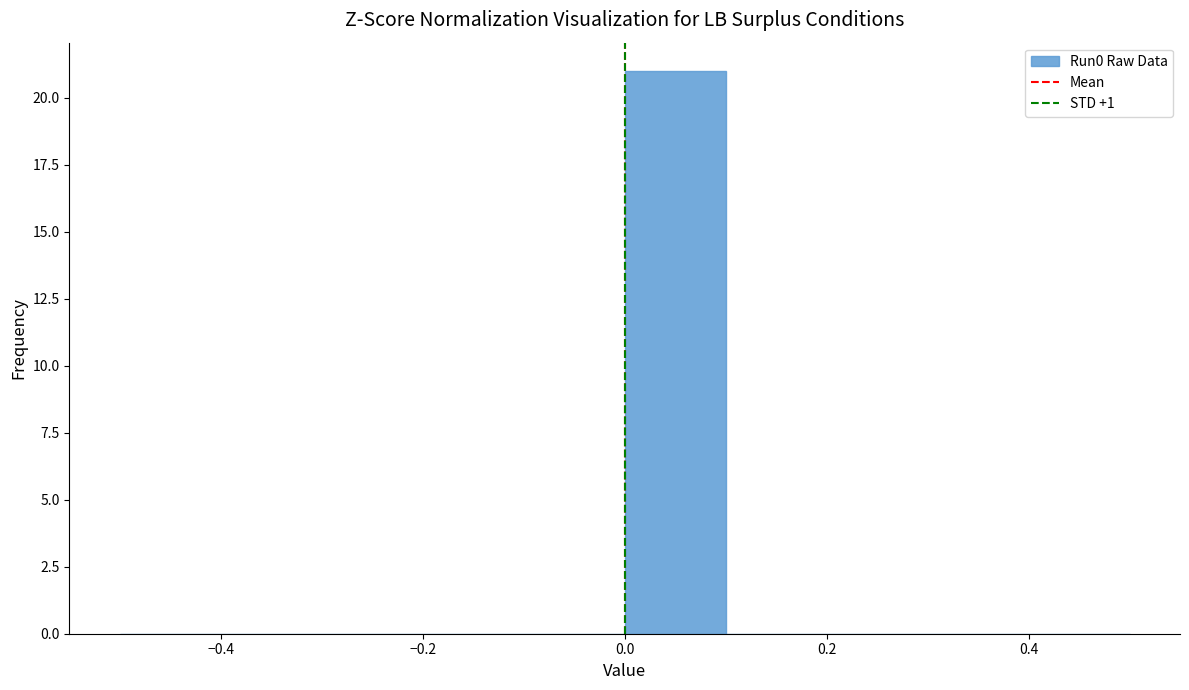

Which range on the x-axis has the tallest bar?

0.0 to 0.1